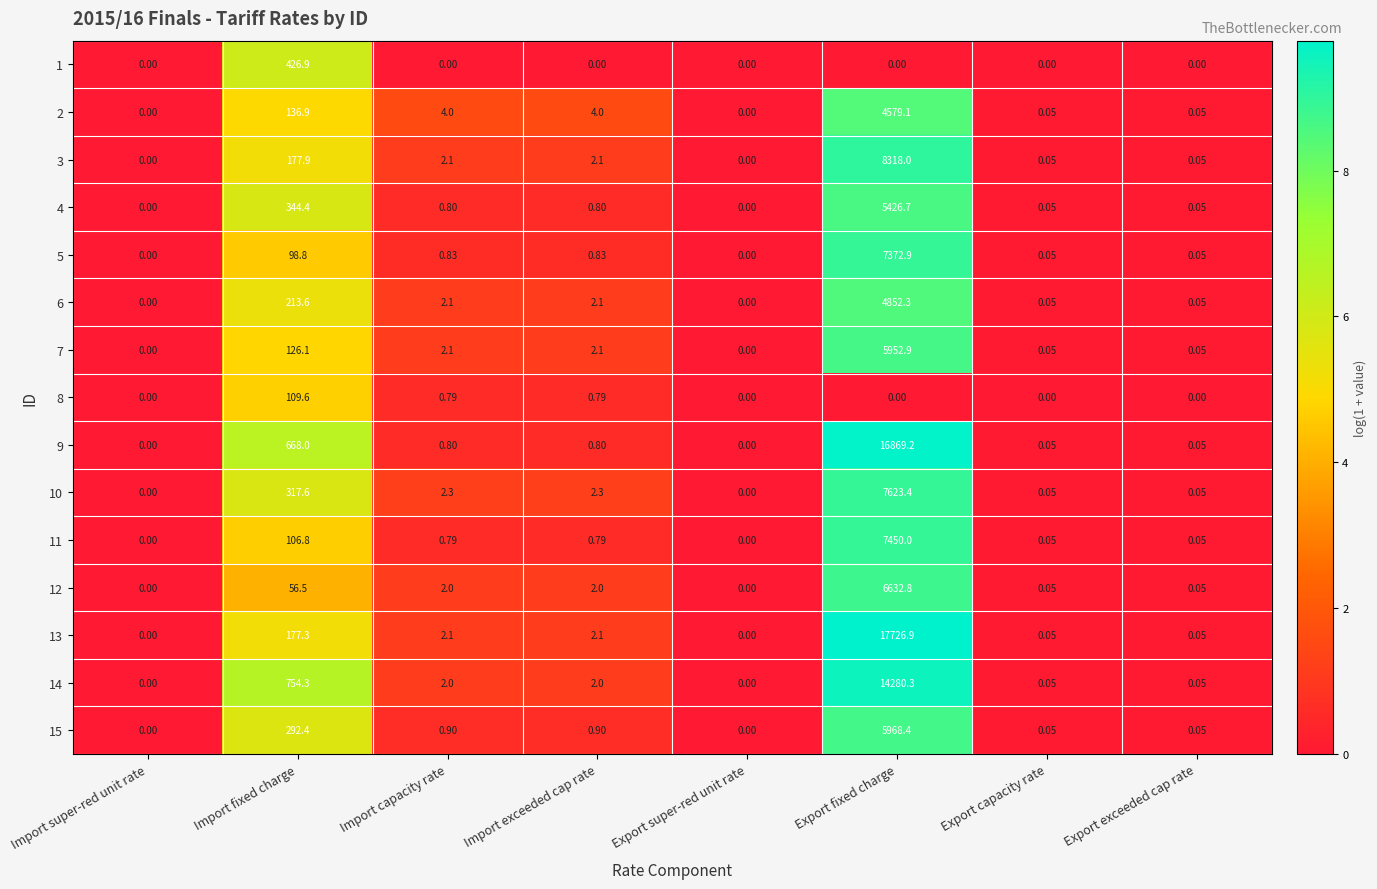

Which series has the largest range (max minus min)?

13